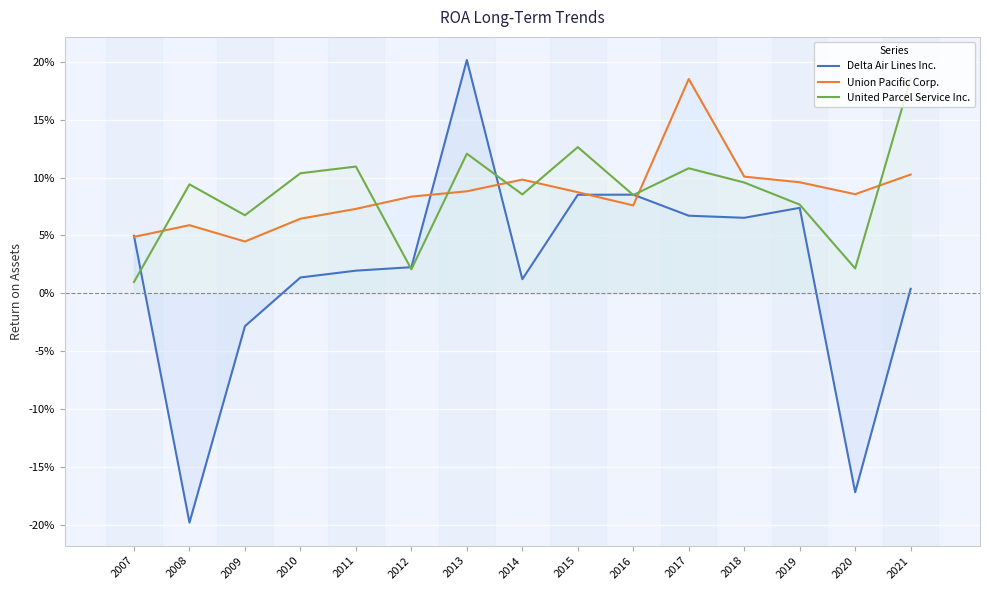

The value of Union Pacific Corp. at 2009 is 0.0. True or false?

False